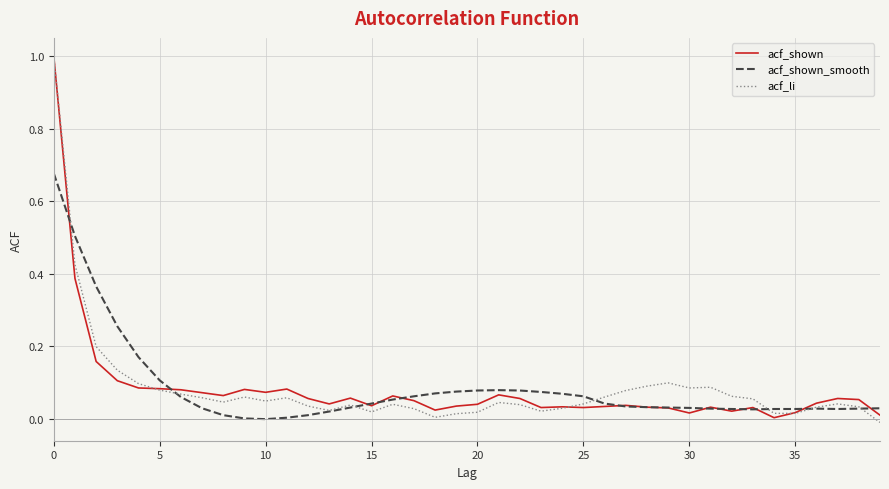

What is the maximum value shown in the chart?

1.0